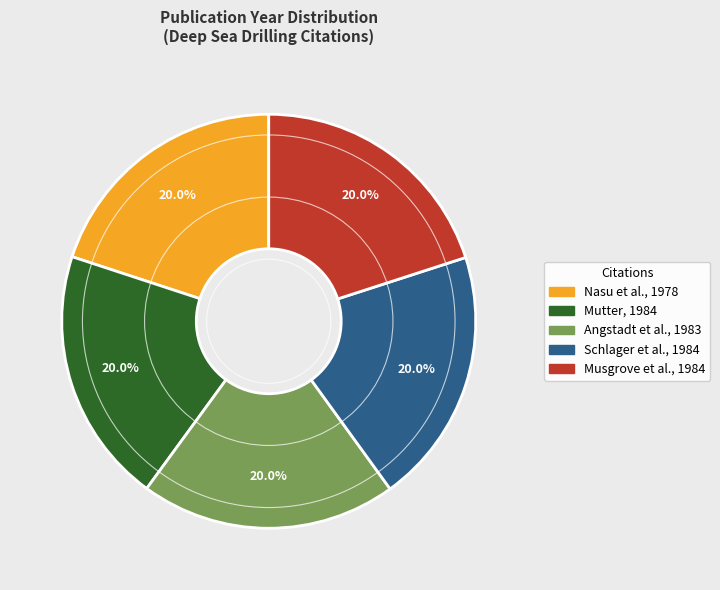

Is there a majority slice in this chart?

No